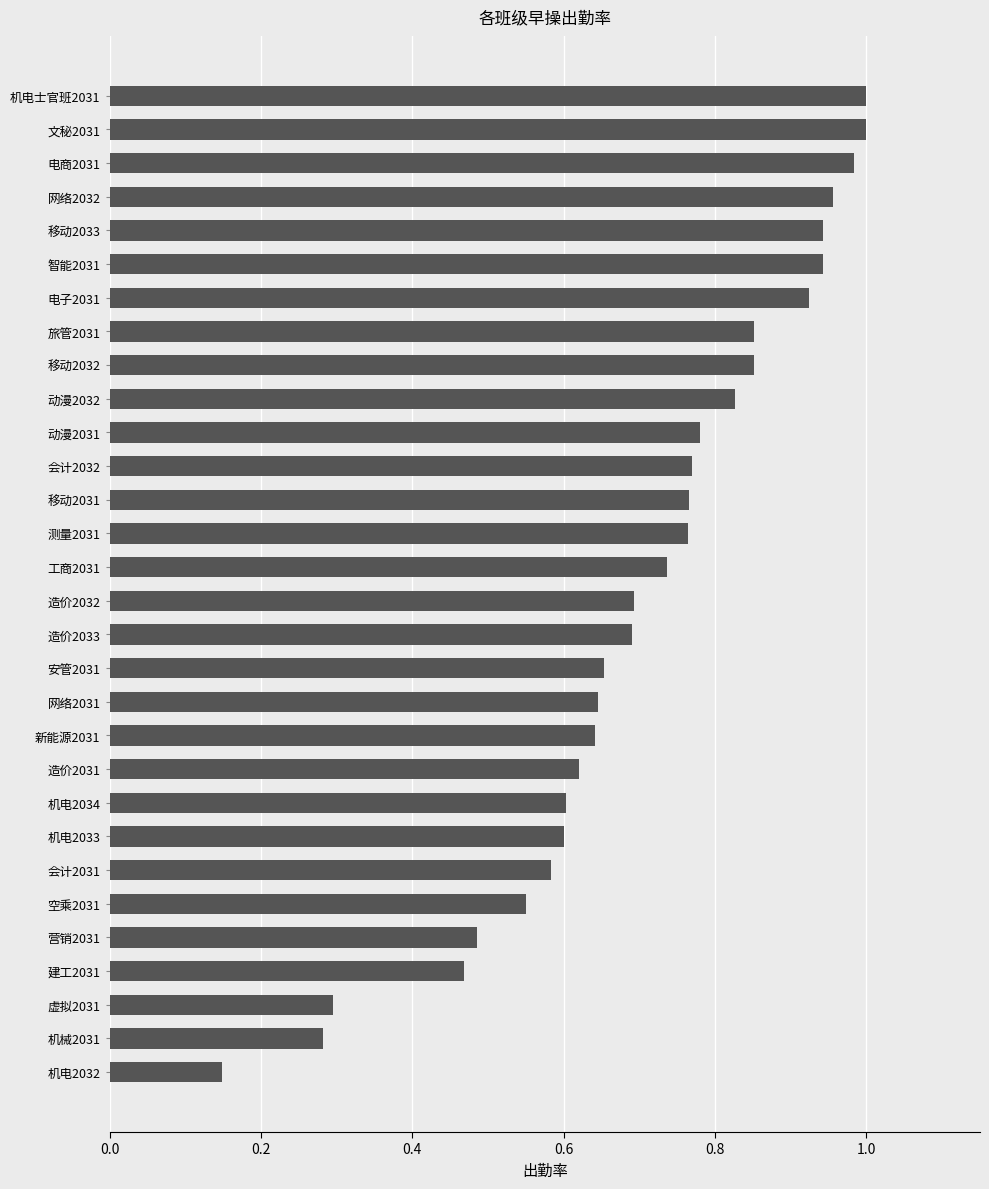

Which has a higher value, 建工2031 or 网络2032?

网络2032